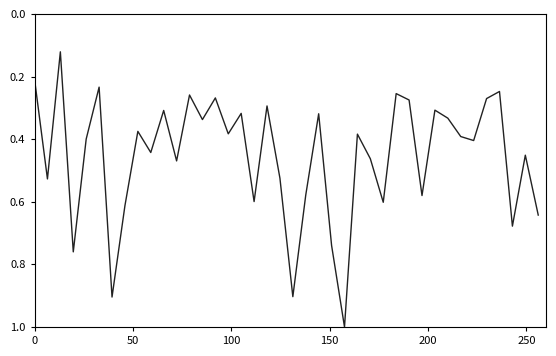

What is the greatest value displayed?

1.0